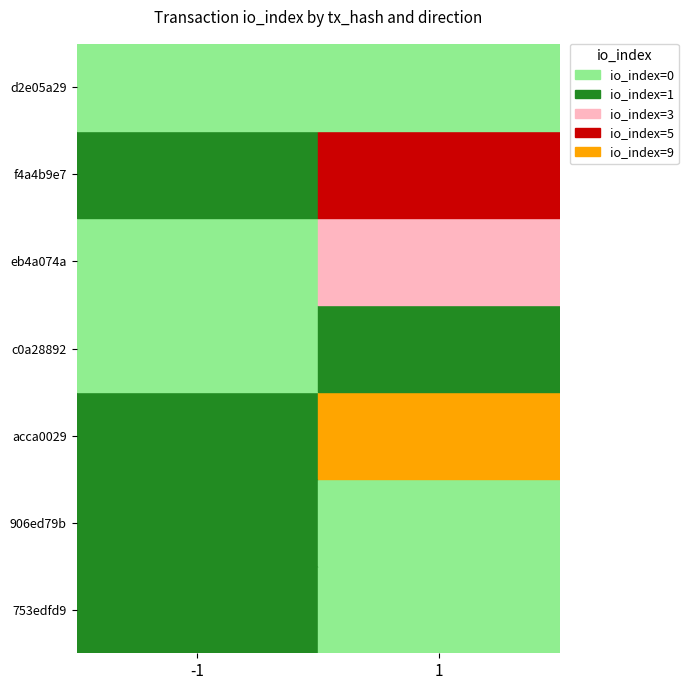

How many data points does each series have?

2